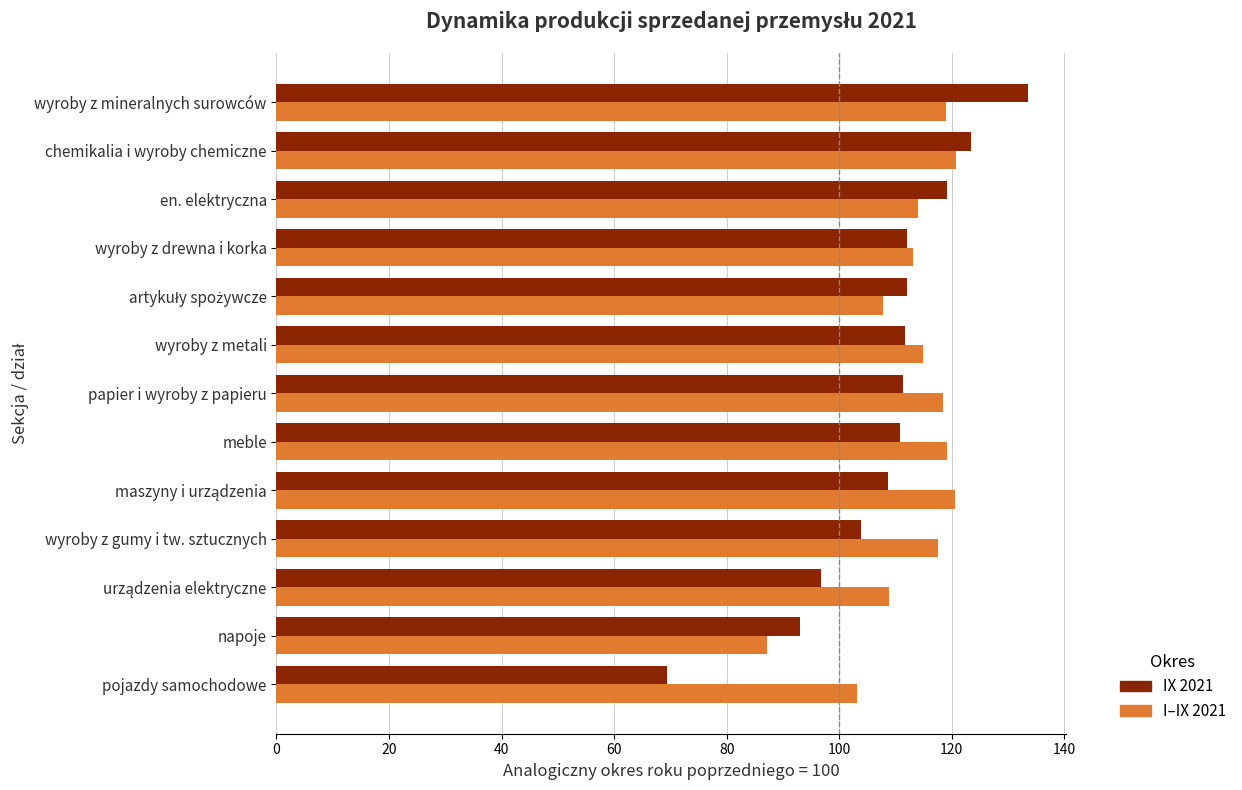

Rank the series by their maximum value, from lowest to highest.

I–IX 2021, IX 2021